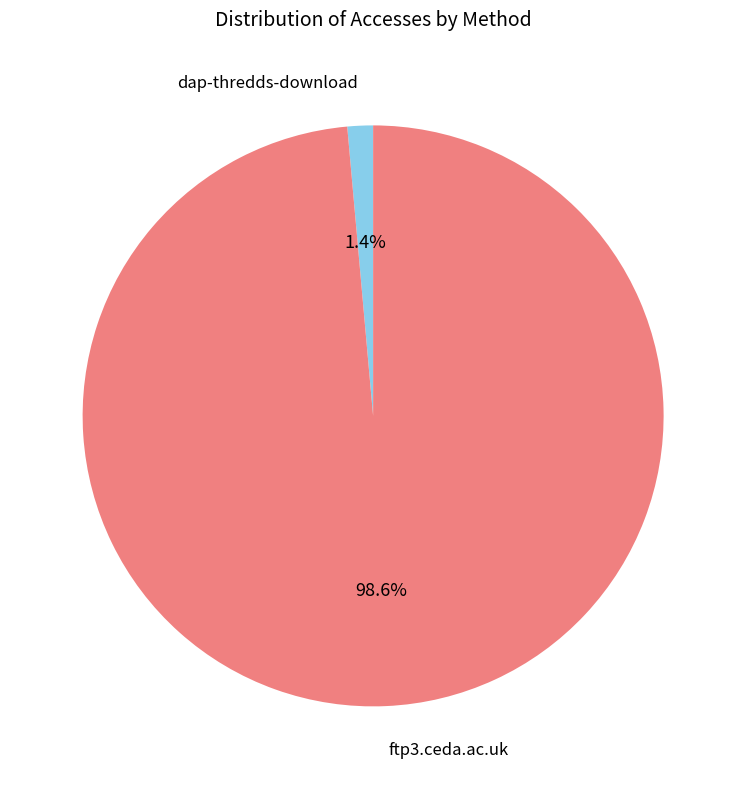

How many slices are in this pie chart?

2